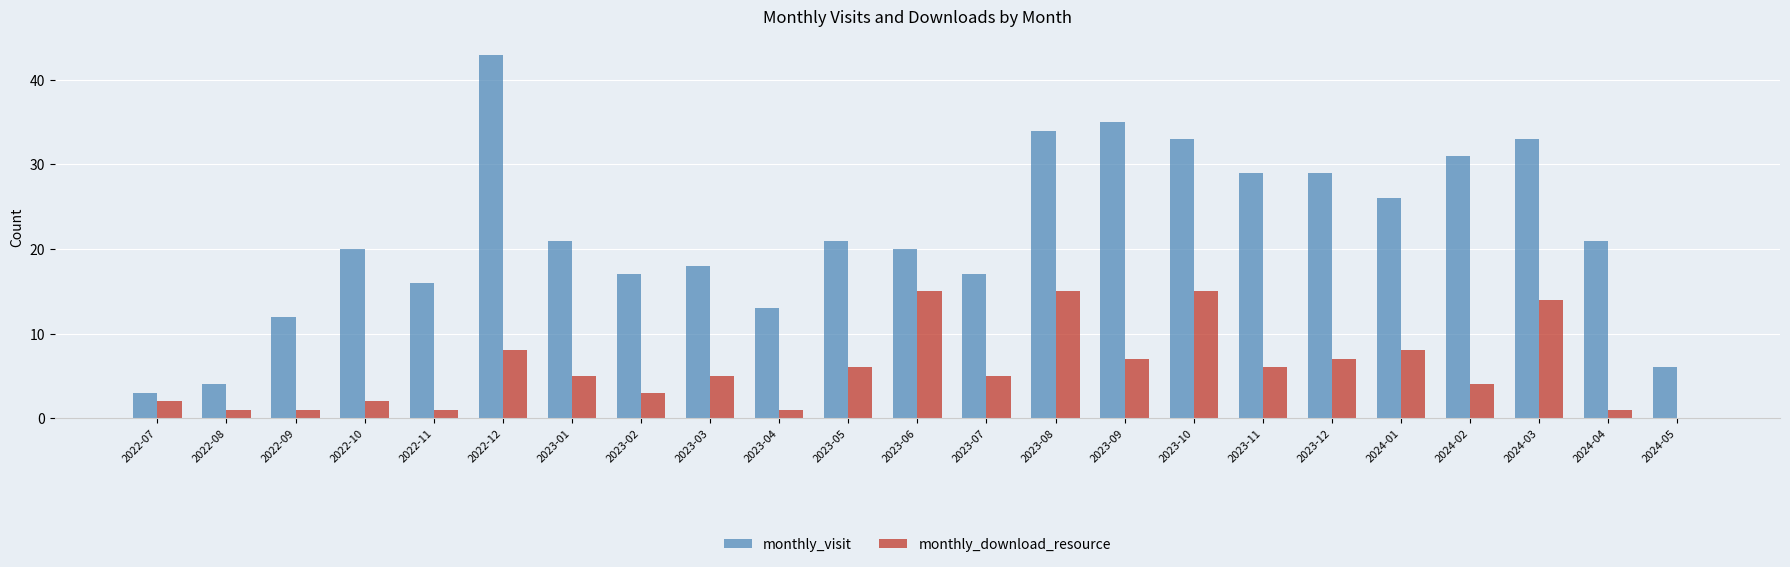

True or false: monthly_download_resource has a value of 8 at 2023-10.

False